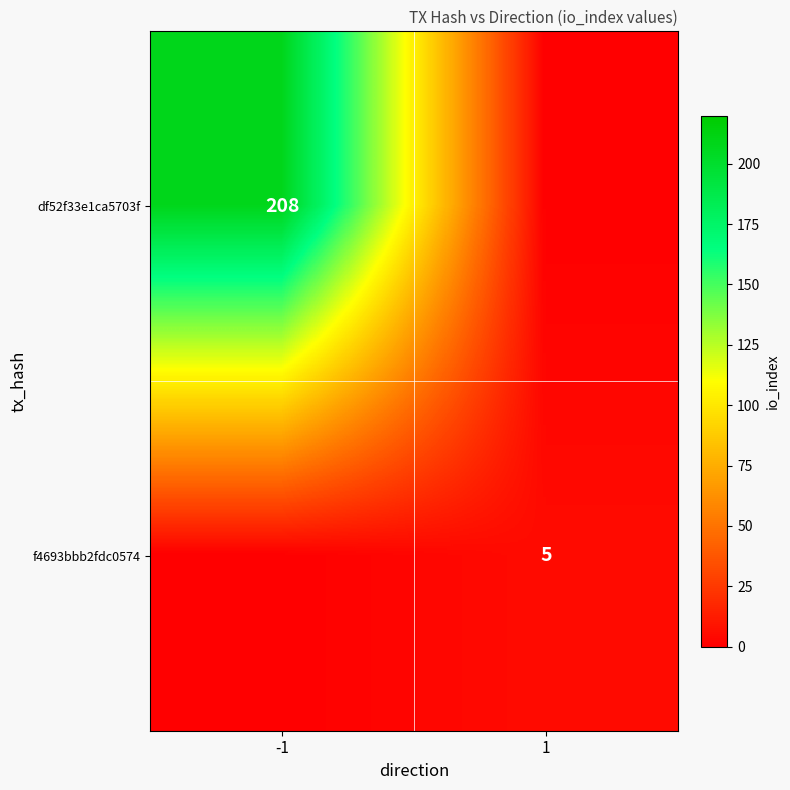

The value of f4693bbb2fdc0574 at 1 is 8. True or false?

False